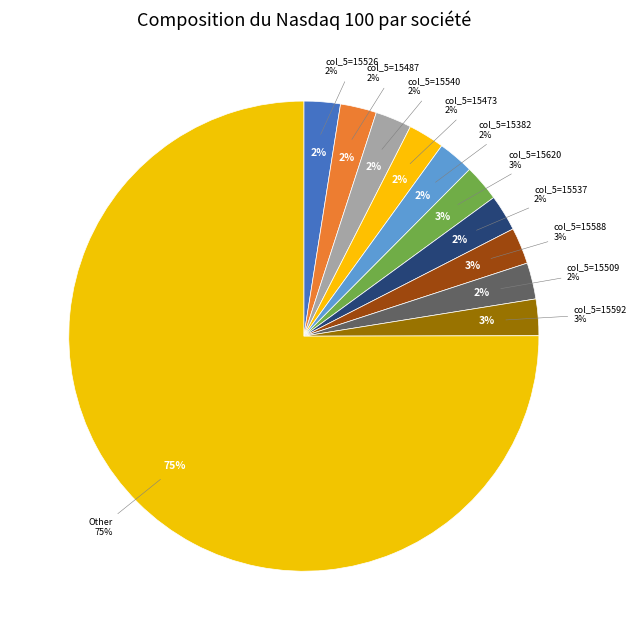

Is the sum of 1621 and 1690 greater than half?

No